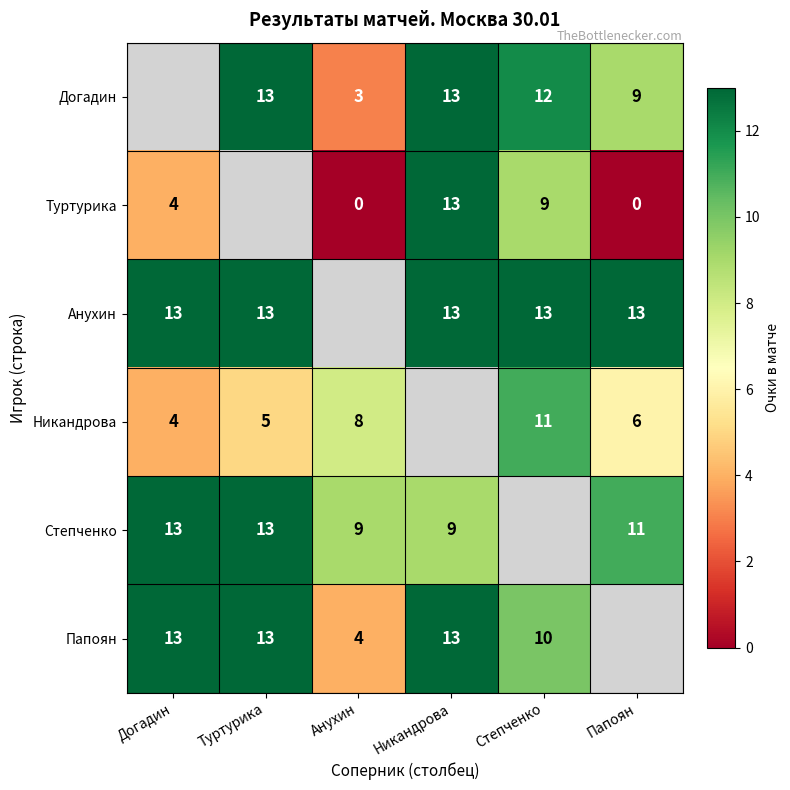

True or false: Никандрова has a value of 6 at Папоян.

True